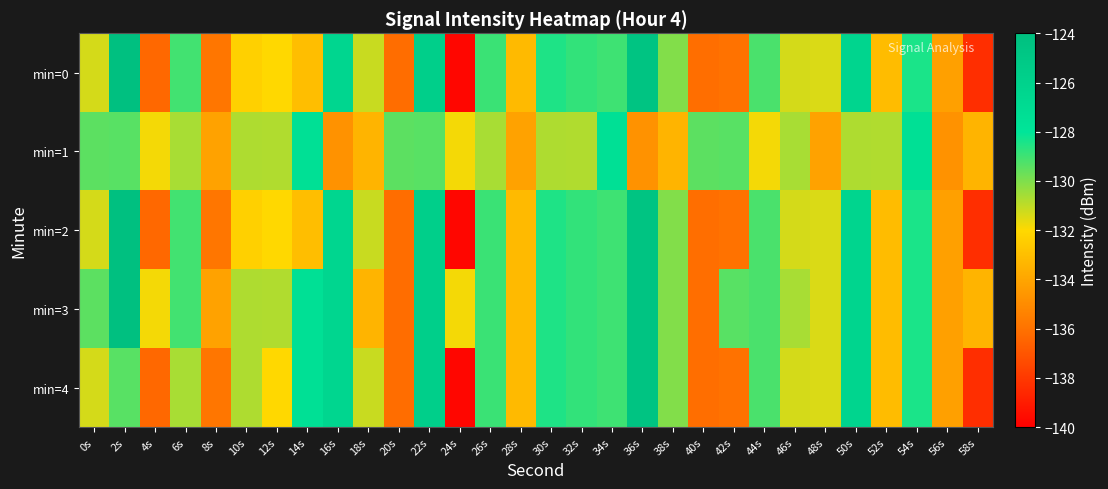

At how many categories does at least one series exceed -126?

3